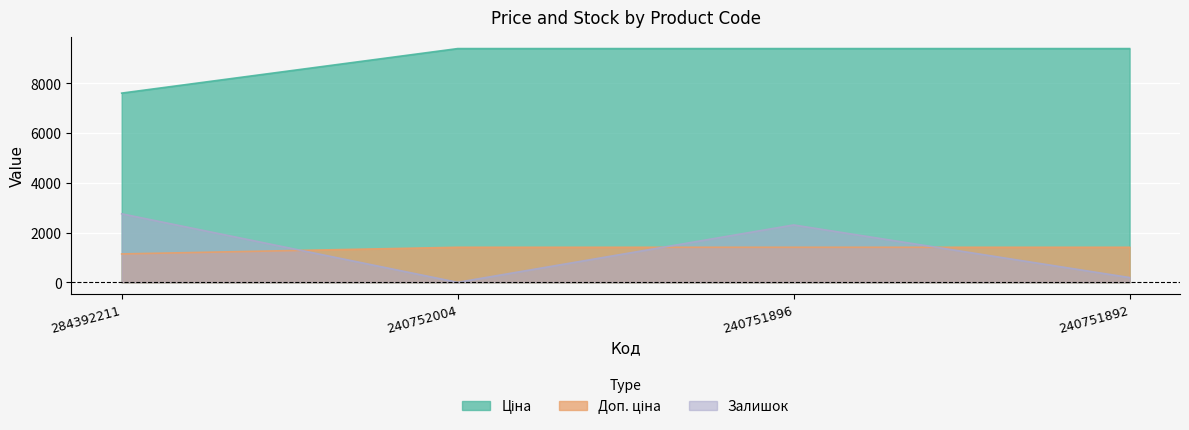

Which has a higher value, 240751892 or 240752004?

240751892